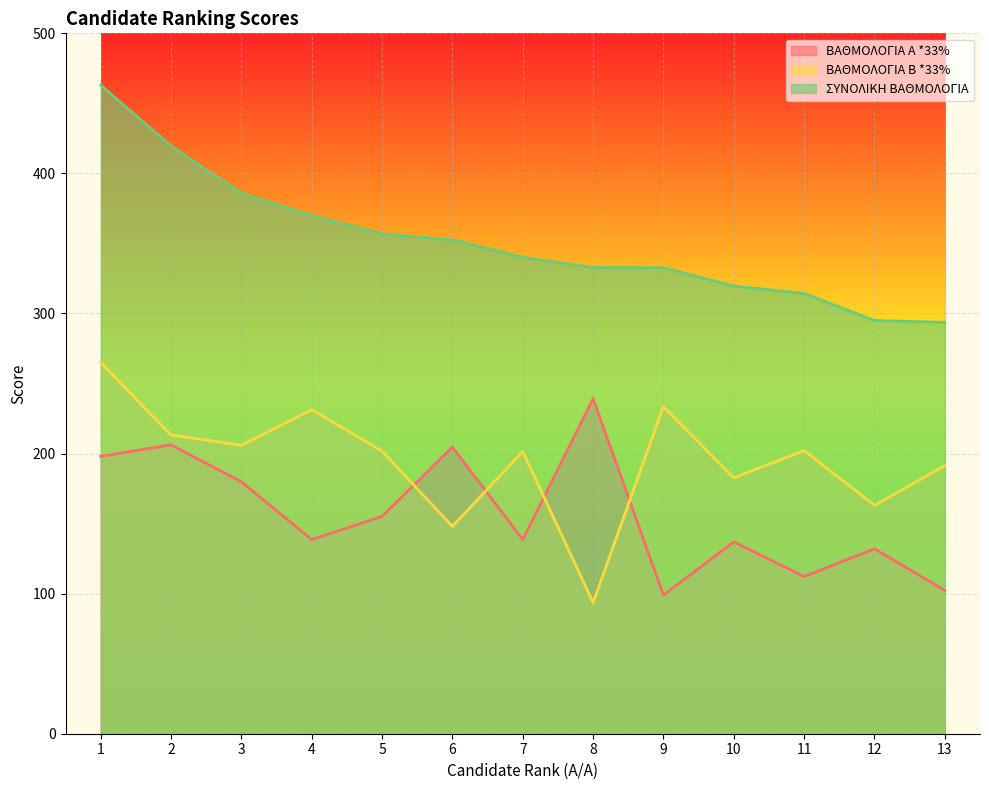

What are all the series names shown in the legend?

ΒΑΘΜΟΛΟΓΙΑ Α *33%, ΒΑΘΜΟΛΟΓΙΑ Β *33%, ΣΥΝΟΛΙΚΗ ΒΑΘΜΟΛΟΓΙΑ